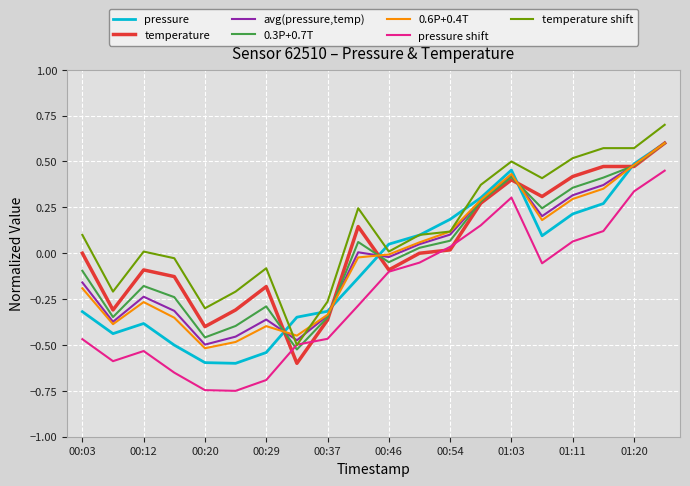

What are all the series names shown in the legend?

pressure, temperature, avg(pressure,temp), 0.3P+0.7T, 0.6P+0.4T, pressure shift, temperature shift